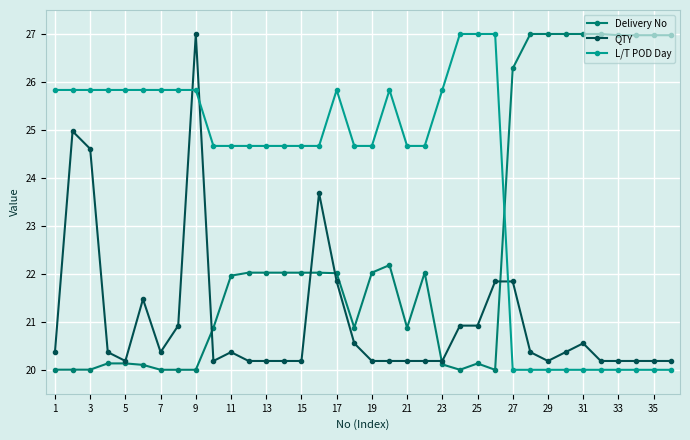

List the series in order of their overall mean, lowest first.

QTY, Delivery No, L/T POD Day